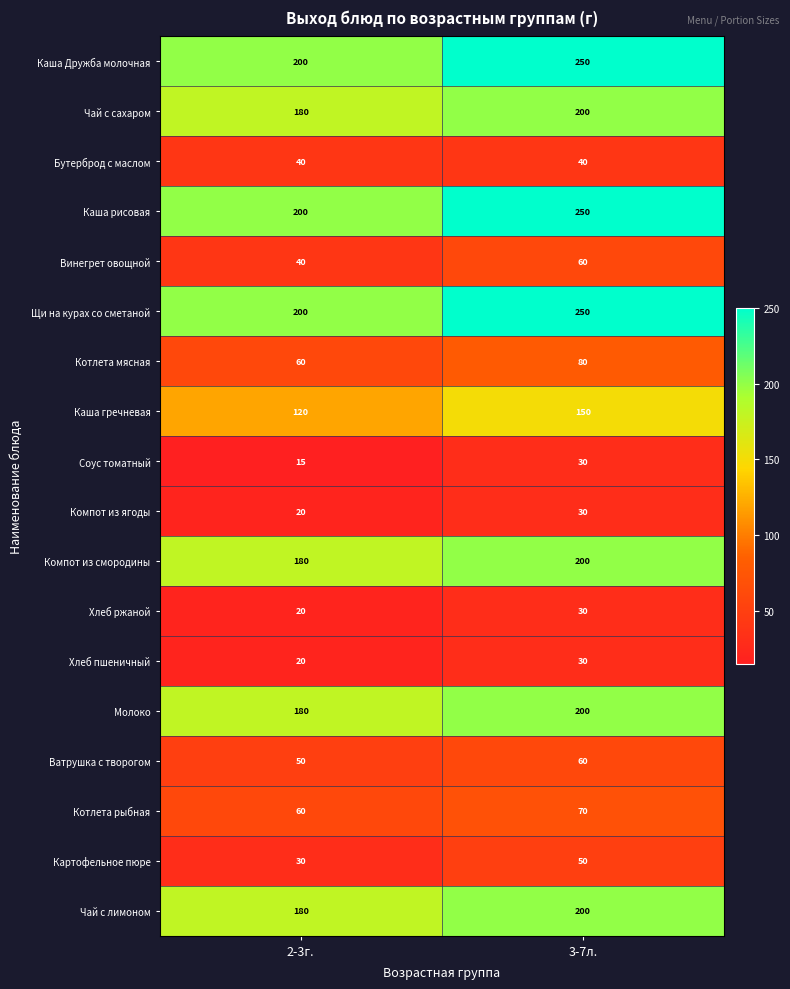

The value of Компот из смородины at 3-7л. is 200. True or false?

True